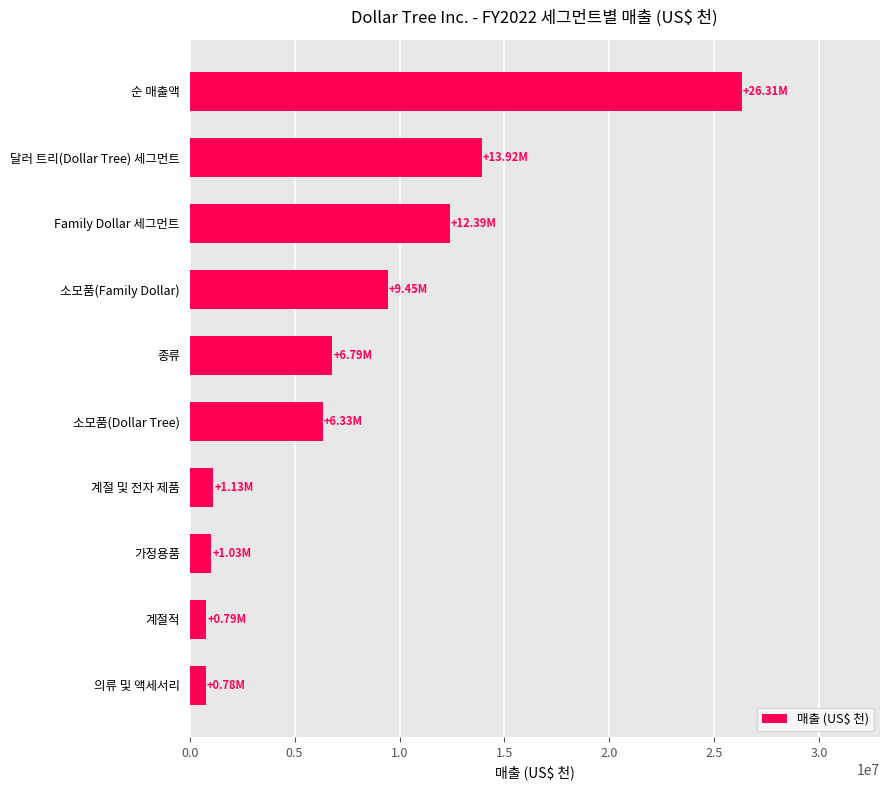

Approximately how many times larger is the value at Family Dollar 세그먼트 compared to 달러 트리(Dollar Tree) 세그먼트?

0.9